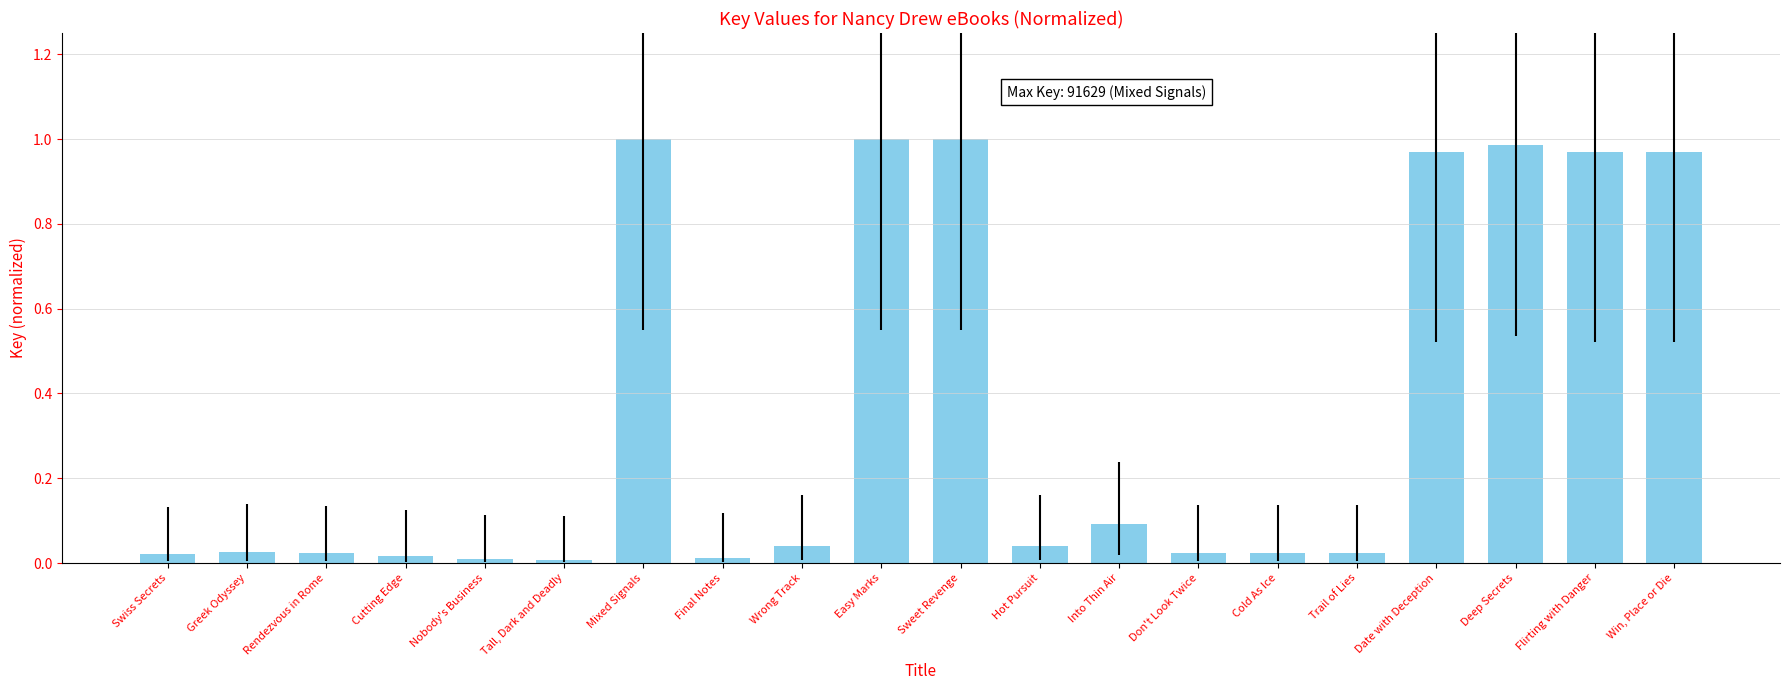

The chart shows a value of 1.0 at Win, Place or Die. True or false?

True